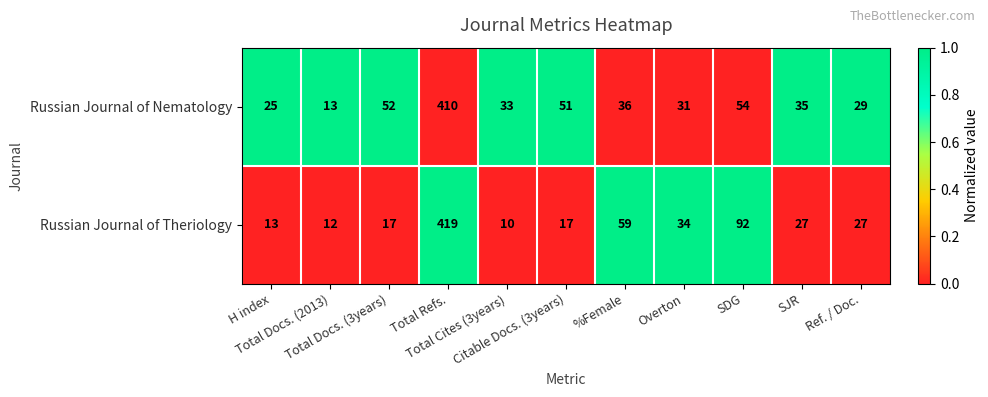

What is the maximum value for Russian Journal of Nematology?

410